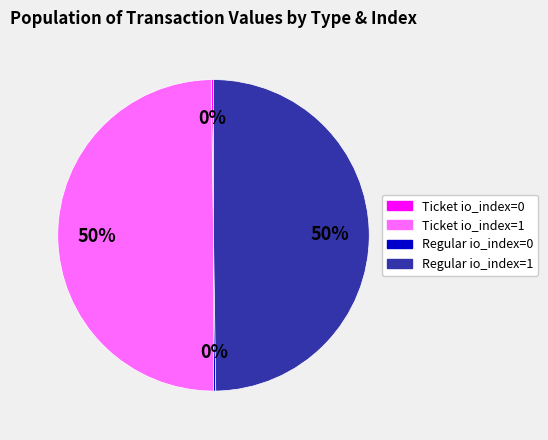

To the nearest percent, what is the difference between the largest and smallest slice percentages?

50%